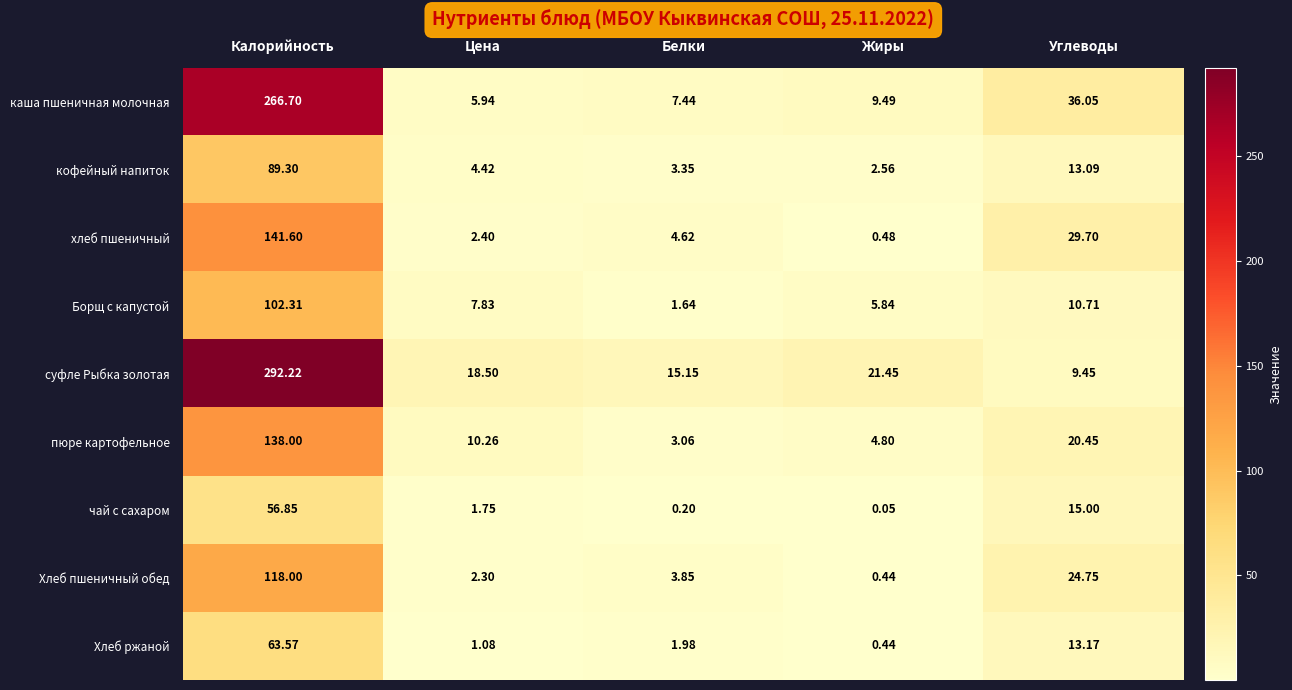

How many distinct data groups are displayed?

9